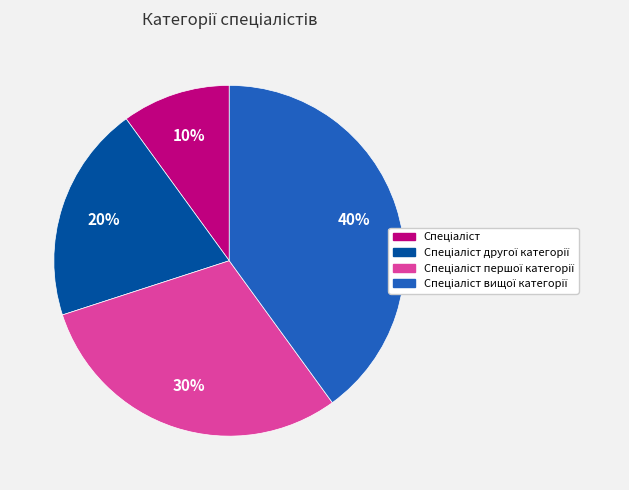

To the nearest percent, what is the difference between the largest and smallest slice percentages?

30%